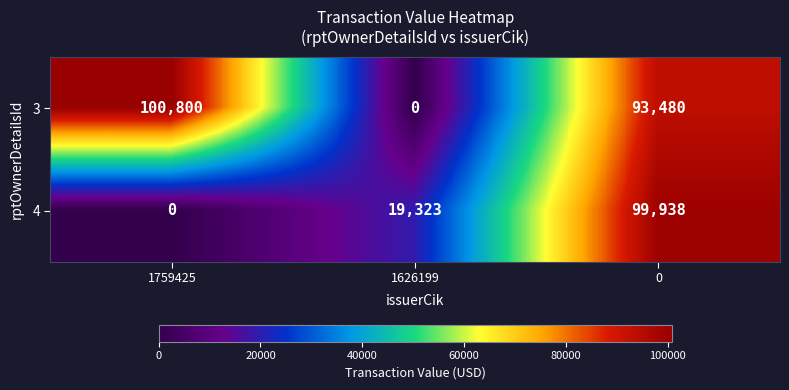

The 3 series shows 0 at 1626199. True or false?

True